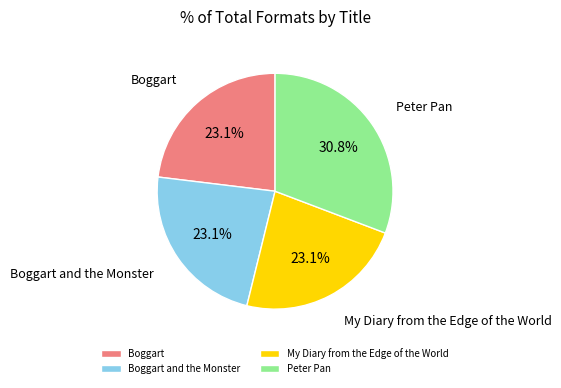

Count the number of slices in the pie.

4